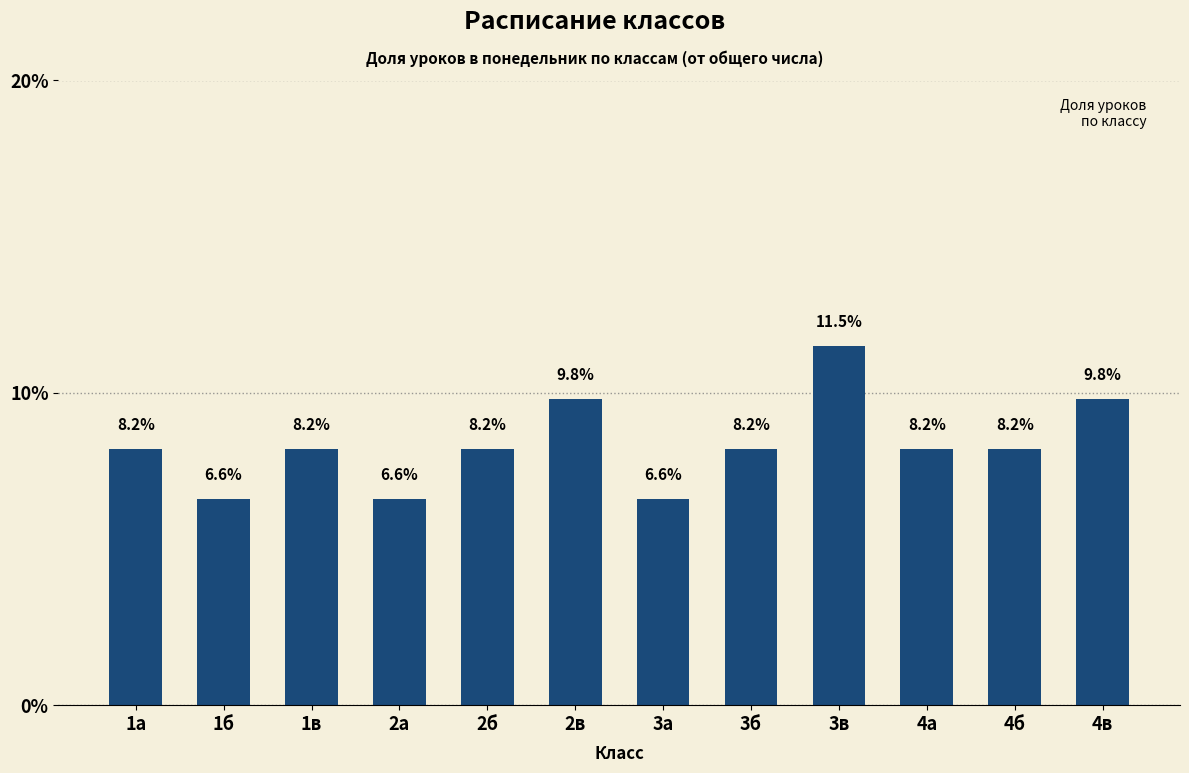

Which category has the highest value across all series?

3в